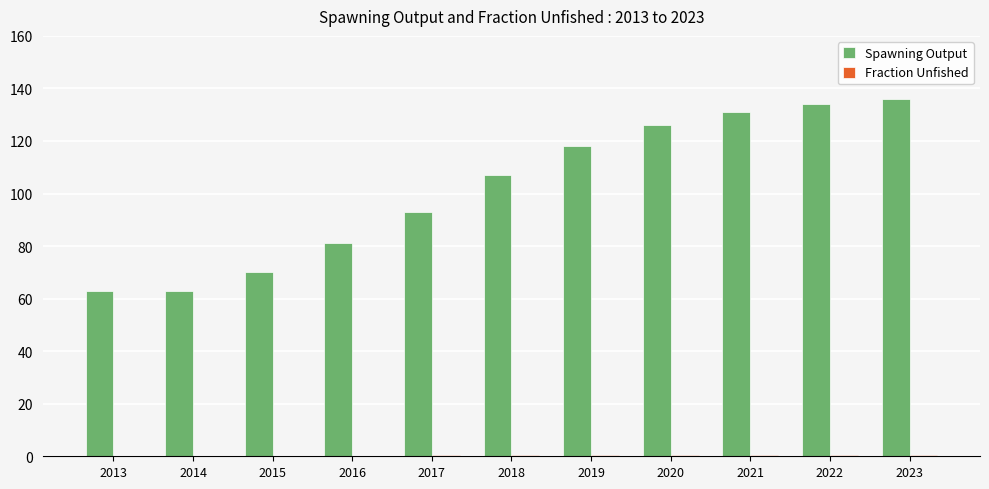

Which series has the largest total across all categories?

Spawning Output